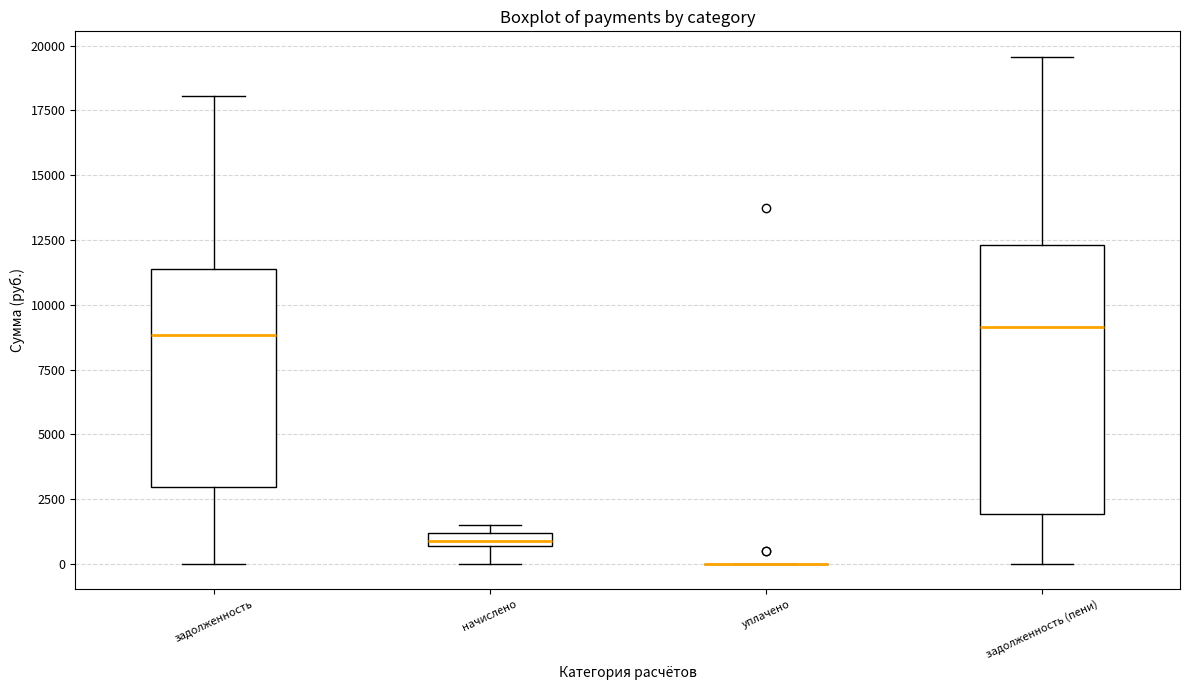

Where does the lower whisker of the box for начислено end on the y-axis? The values are not printed on the chart, so give them approximately, as read against the axis.

0